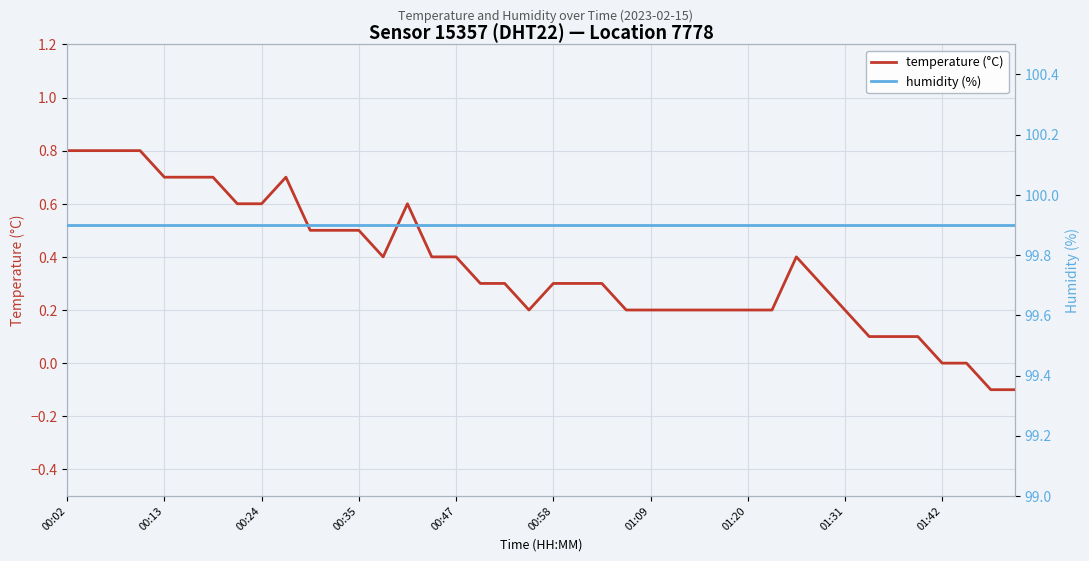

Which series has the largest range (max minus min)?

temperature (°C)